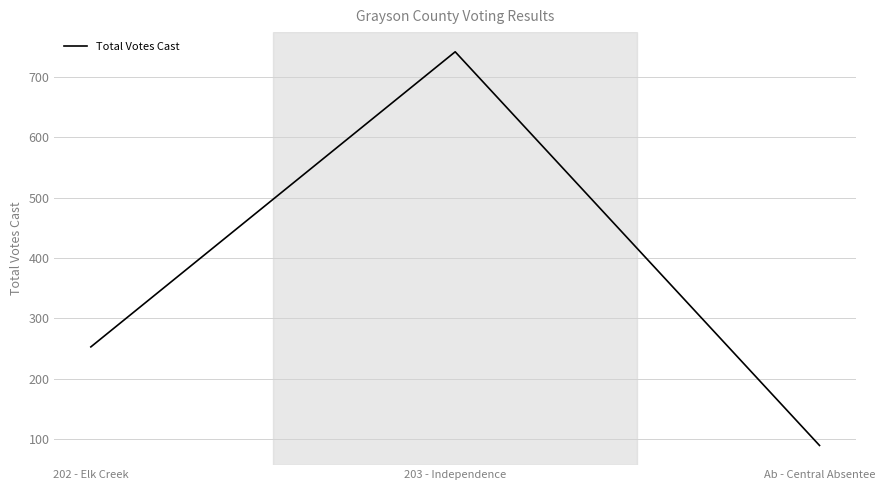

List the labels in order of value, largest first.

203 - Independence, 202 - Elk Creek, Ab - Central Absentee